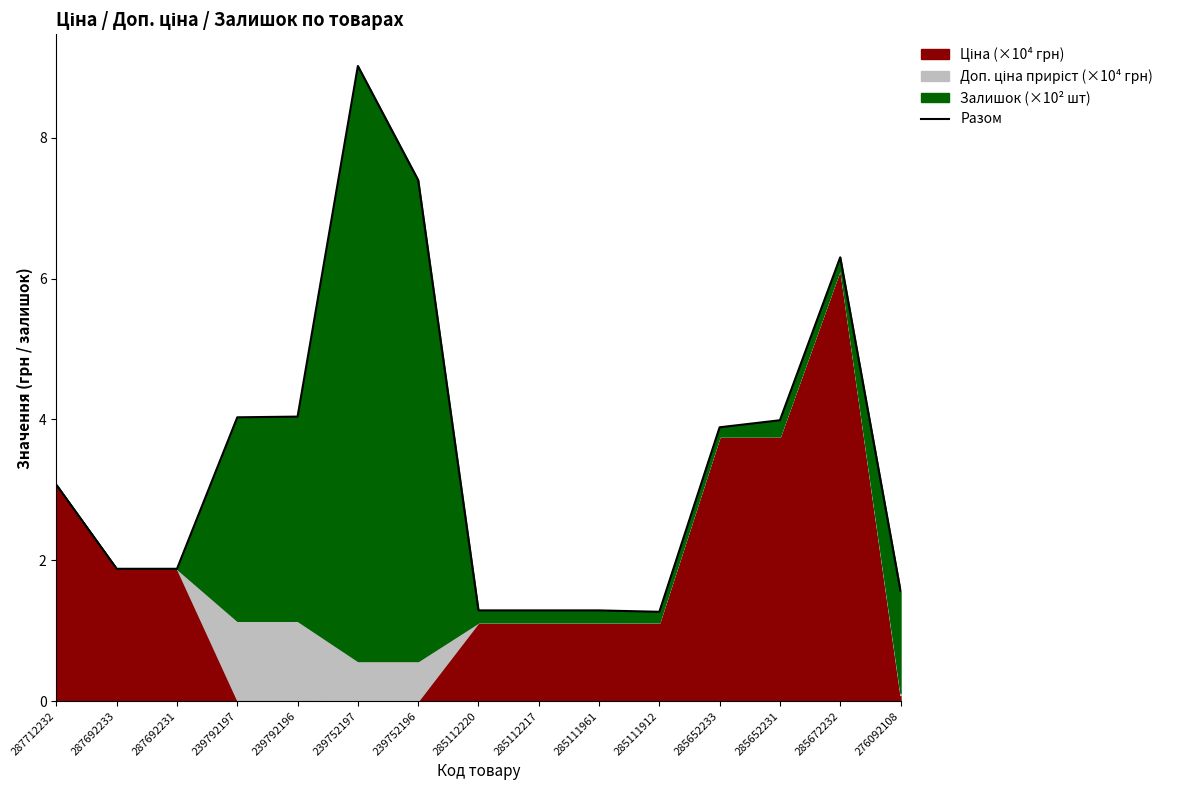

List the labels in order of value, largest first.

239752197, 239752196, 285672232, 239792196, 239792197, 285652231, 285652233, 287712232, 287692233, 287692231, 276092108, 285112220, 285112217, 285111961, 285111912